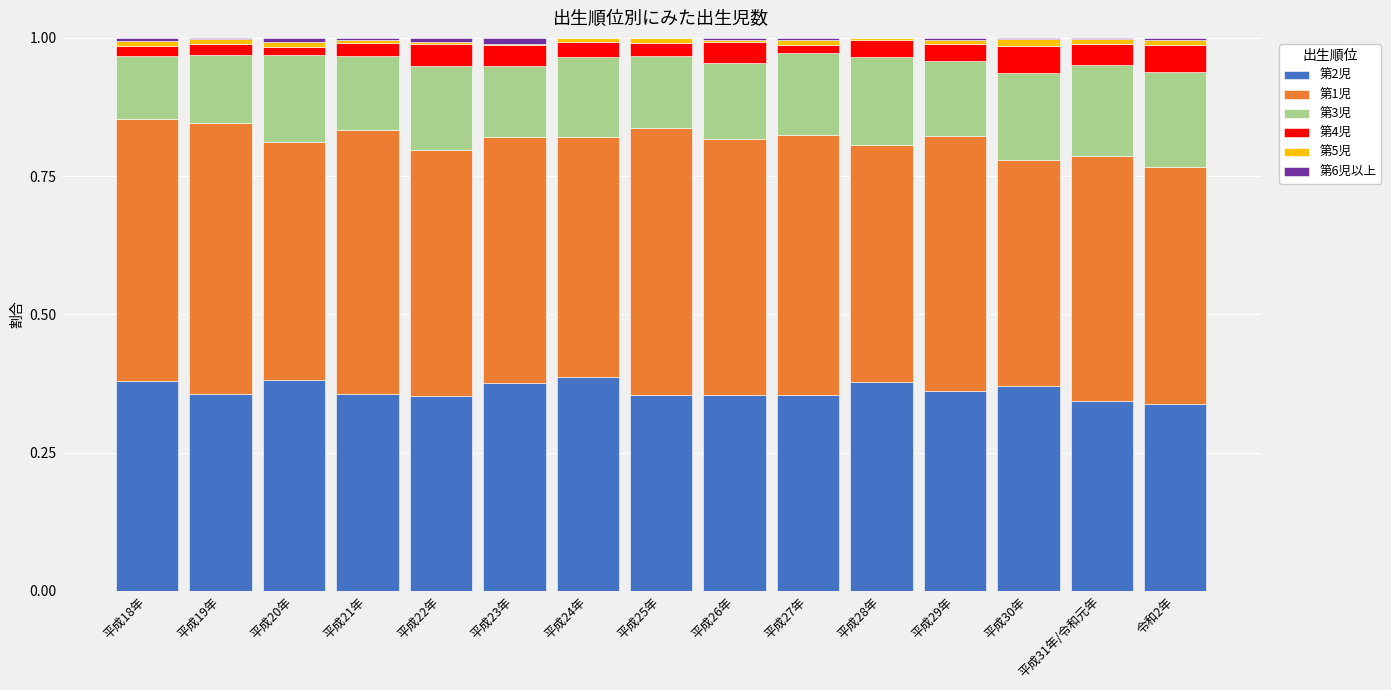

Is it true that 第2児 equals 0.4 at 平成26年?

True